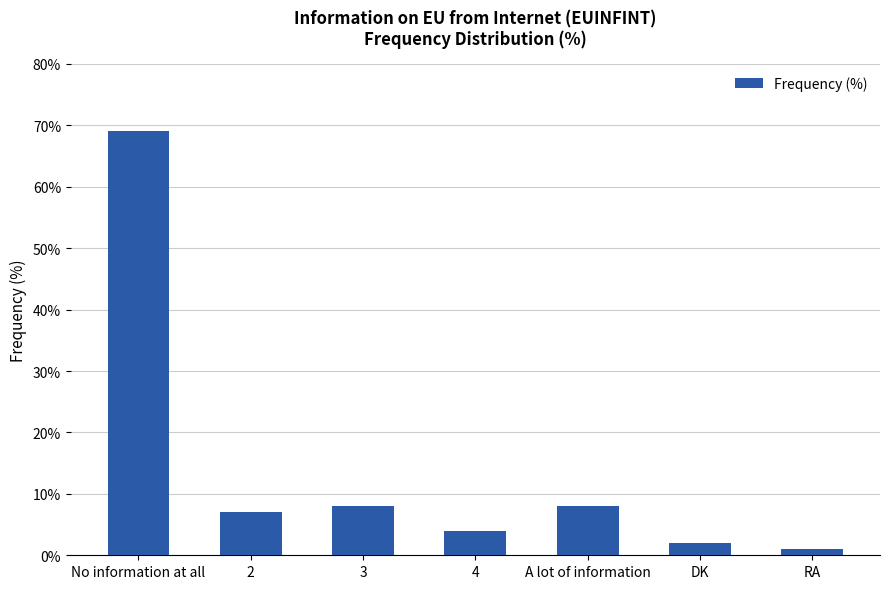

What is the ratio of the value at 3 to the value at 2?

1.1